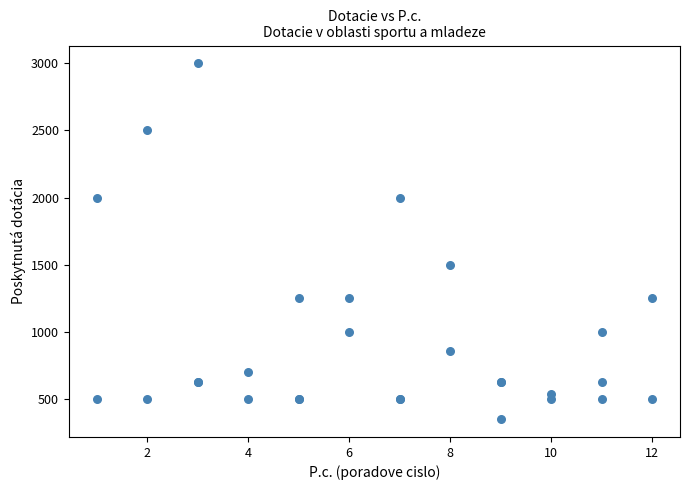

What Y value in the scatter plot is closest to 1675?

1500